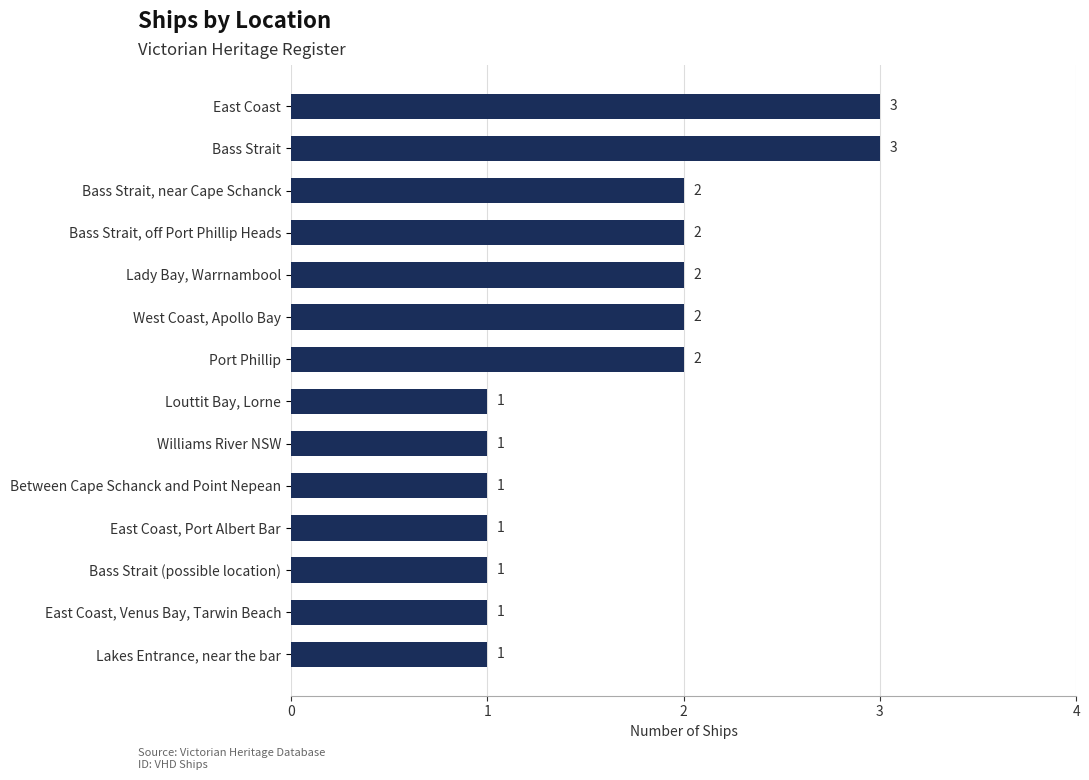

Is it true that the value at Bass Strait, near Cape Schanck is 2?

True